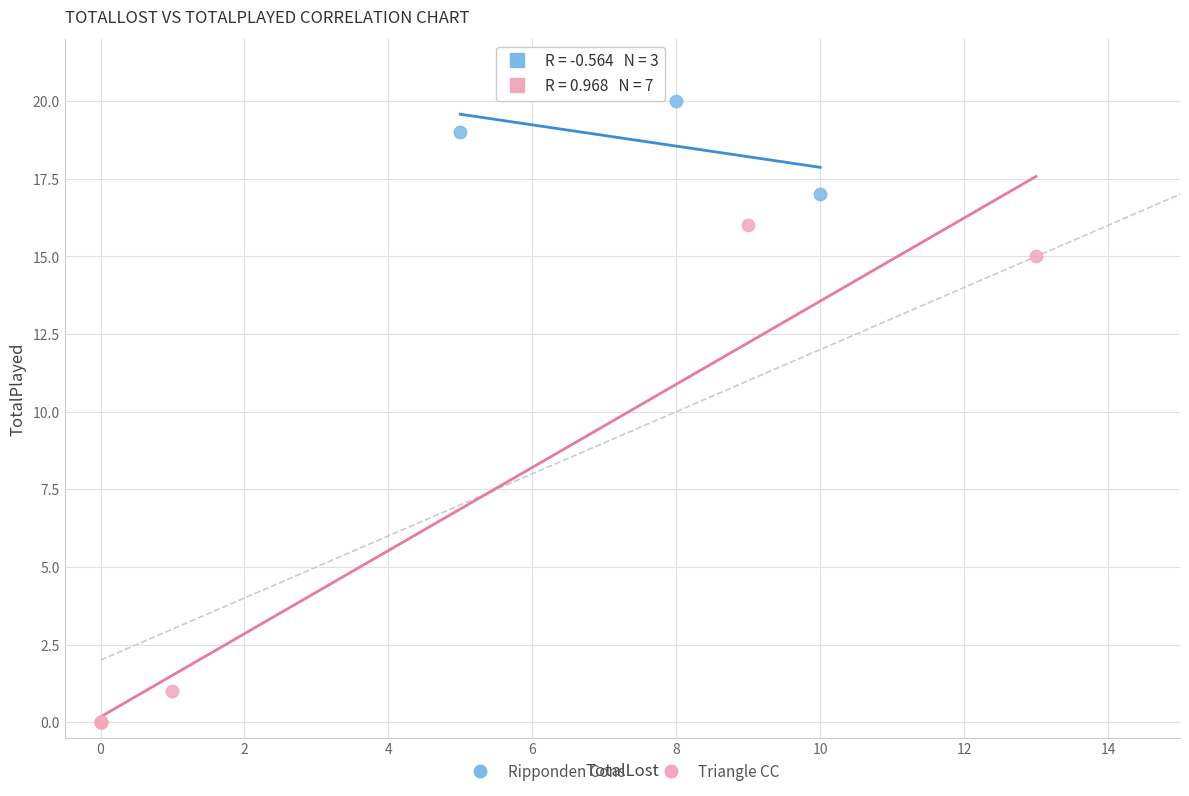

Which series reaches the maximum Y coordinate?

Ripponden Cons